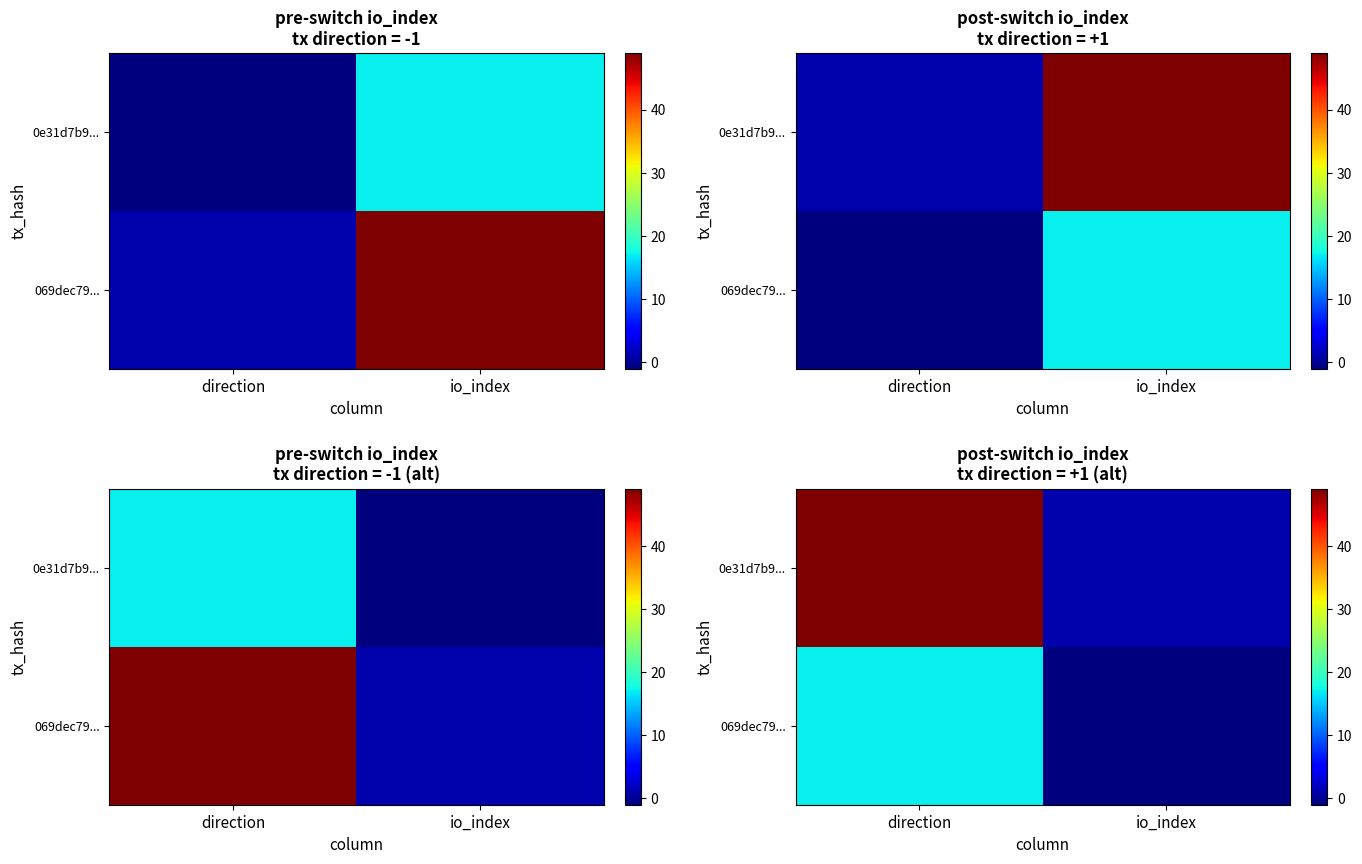

What is the lowest value of the 069dec79... series?

-1